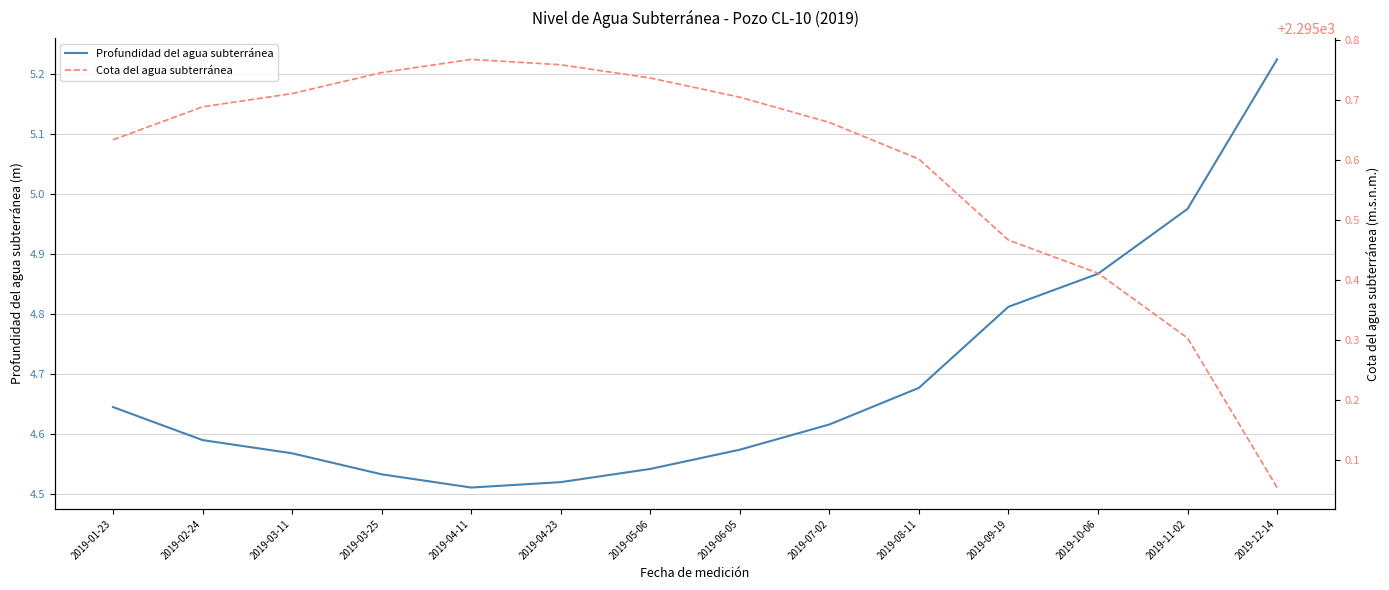

Where is the first local maximum for Cota del agua subterránea?

2019-04-11